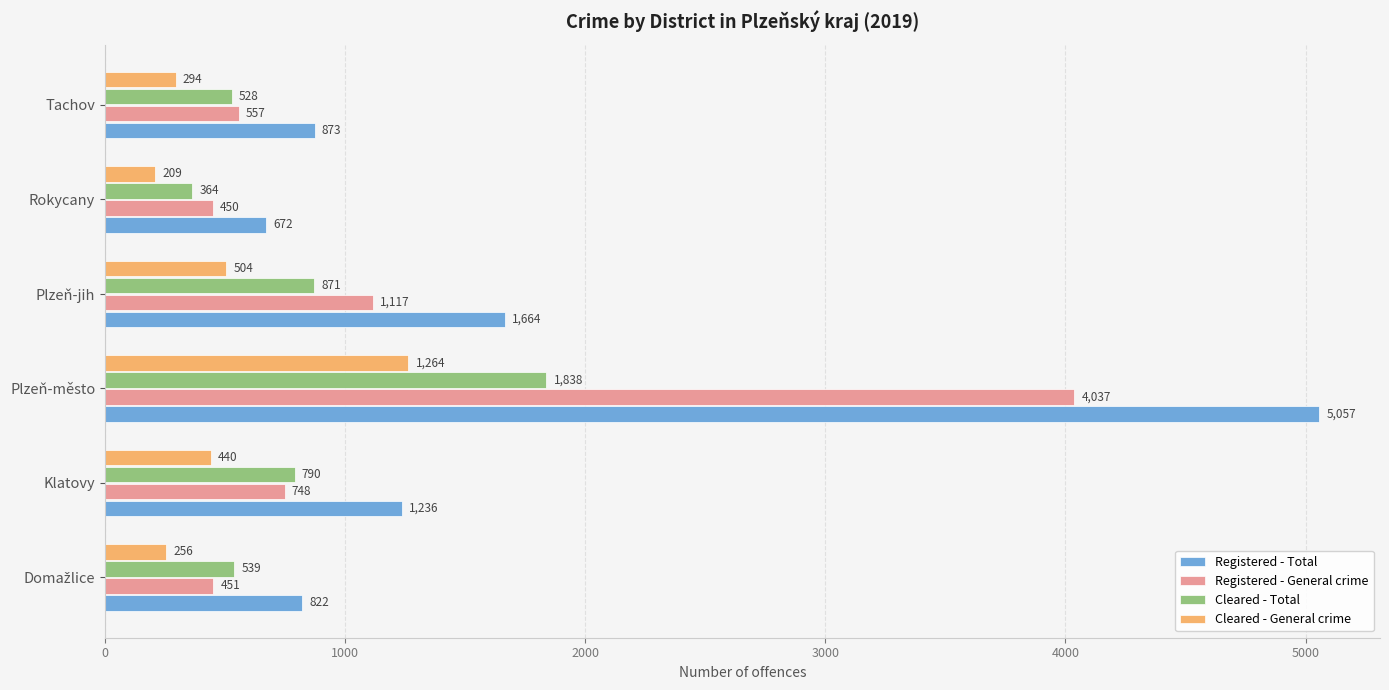

At which label is Registered - Total closest to 2864?

Plzeň-jih